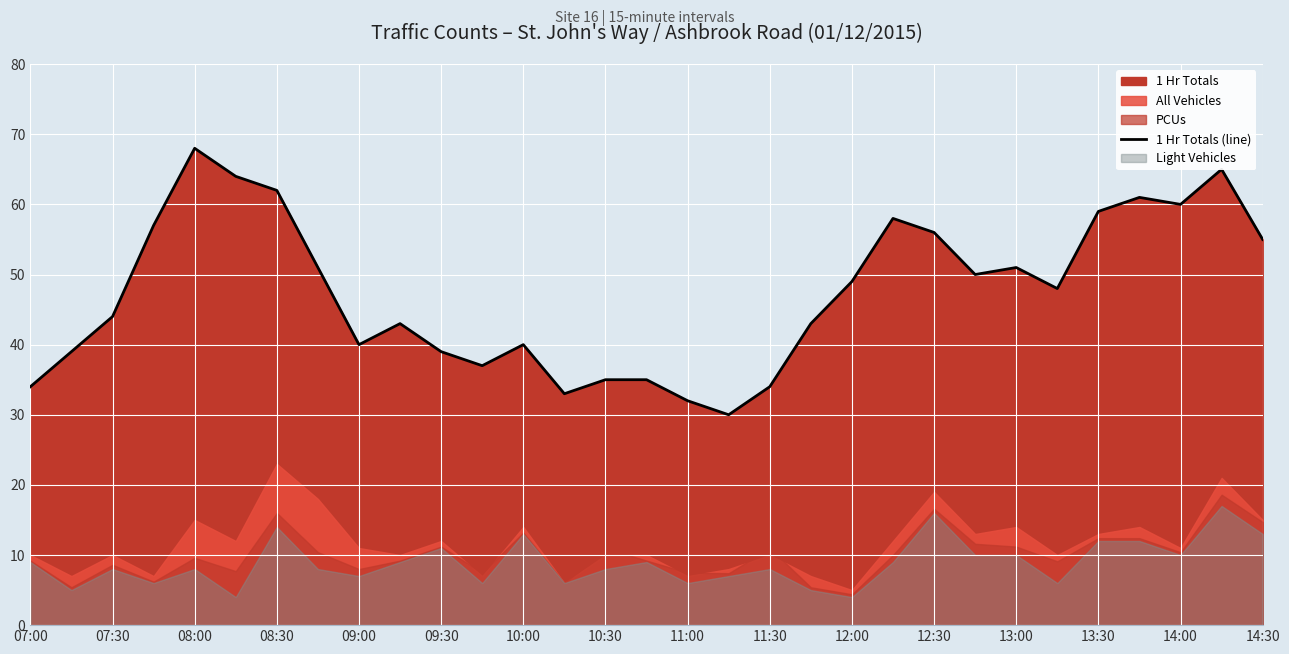

Is it true that the value at 19 is 22?

False